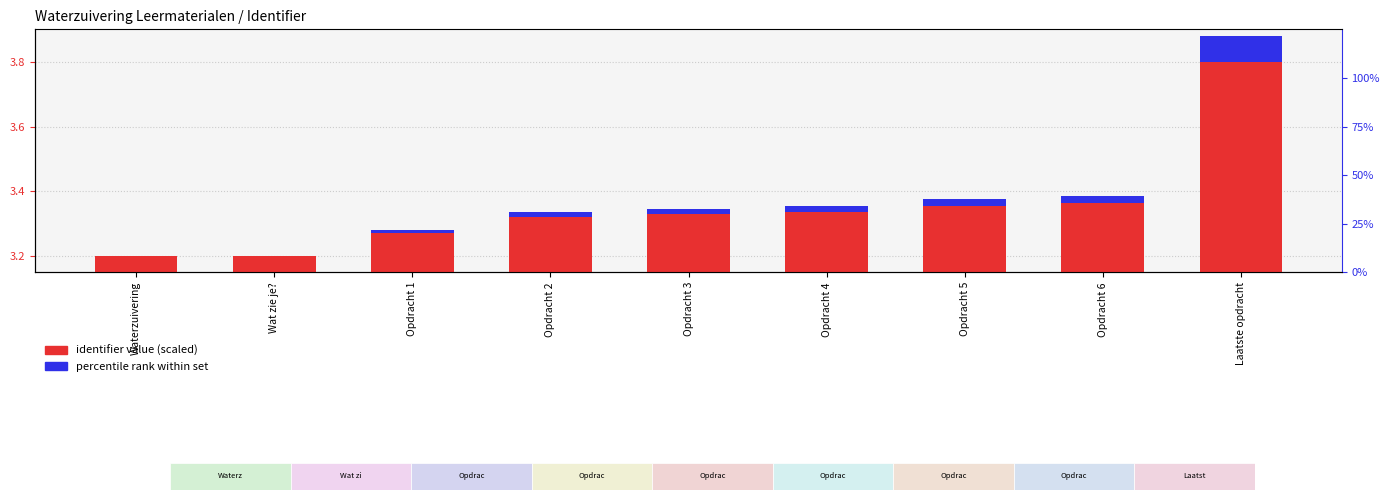

How many bars are there in total?

18